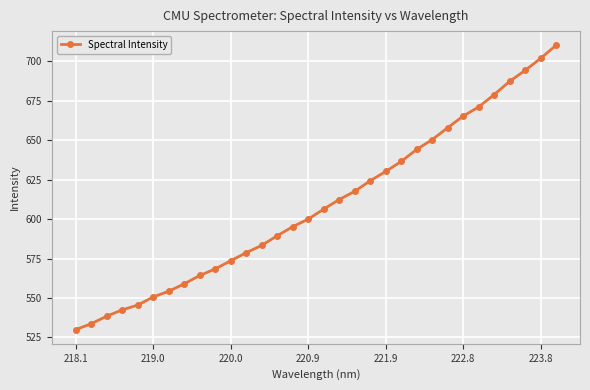

What is the value of the 3rd point from the left?

538.5